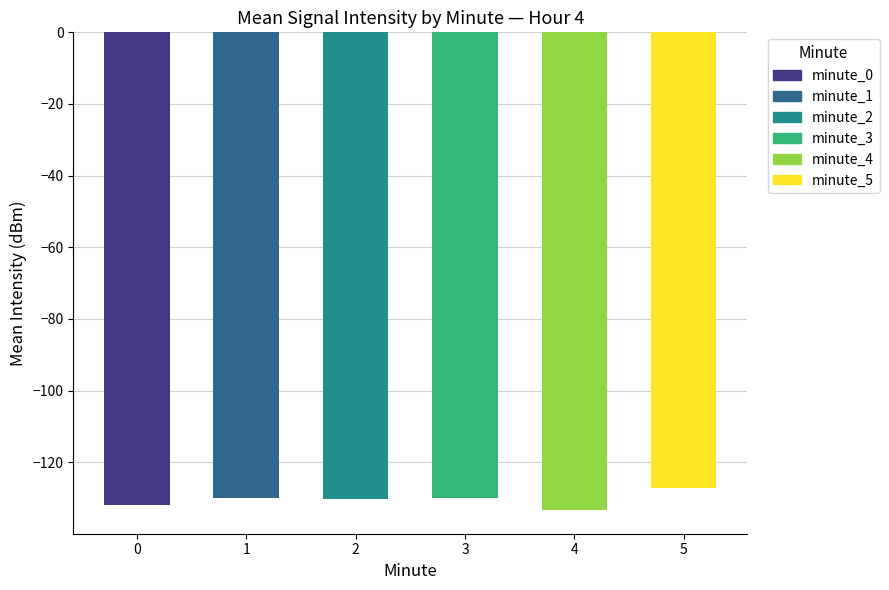

Does the chart contain any negative values?

Yes